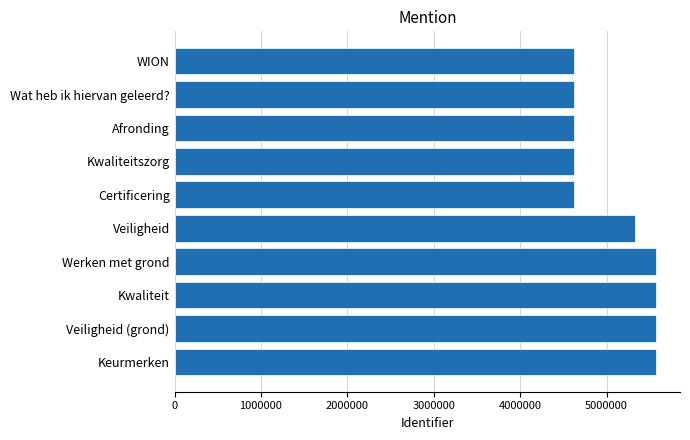

What is the smallest value displayed?

4625606